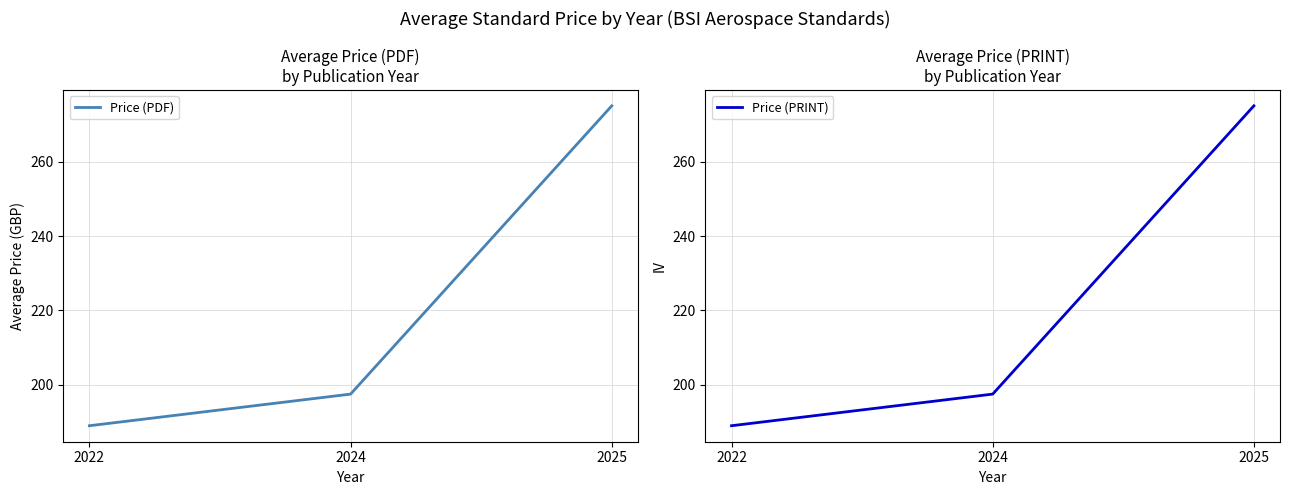

What is the sum of all Price (PRINT) values?

661.5